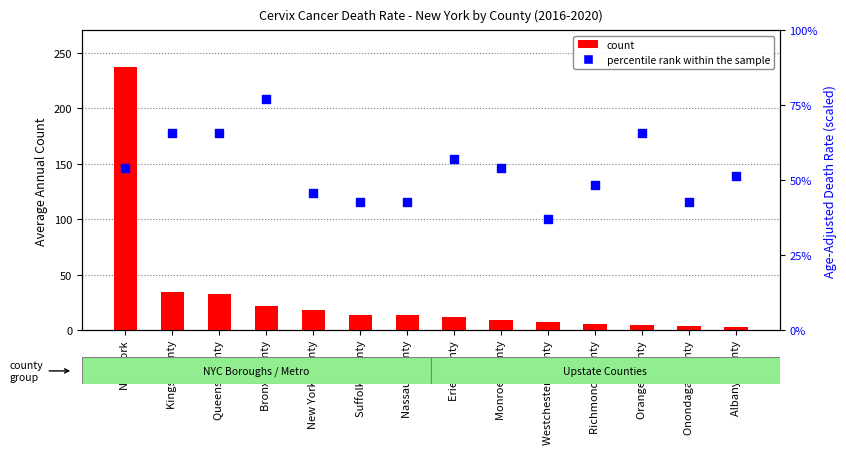

At how many categories does at least one series exceed 235?

1